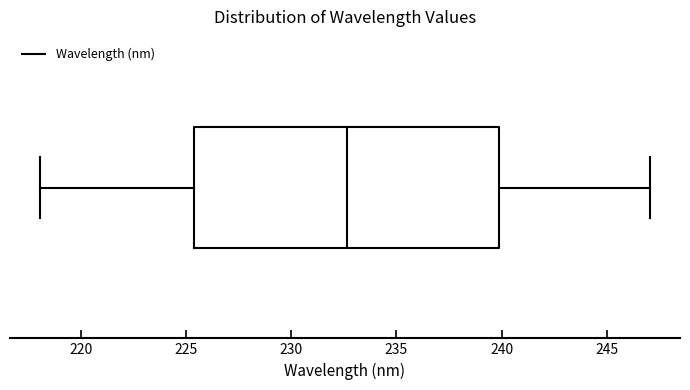

Where is the right edge of the box on the x-axis? The values are not printed on the chart, so give them approximately, as read against the axis.

240.0